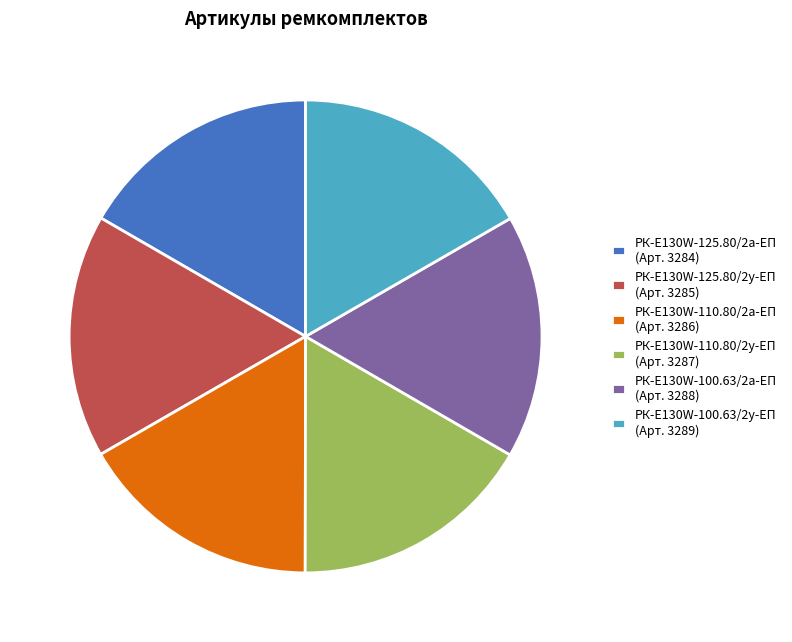

Is there any slice that represents more than half of the pie?

No